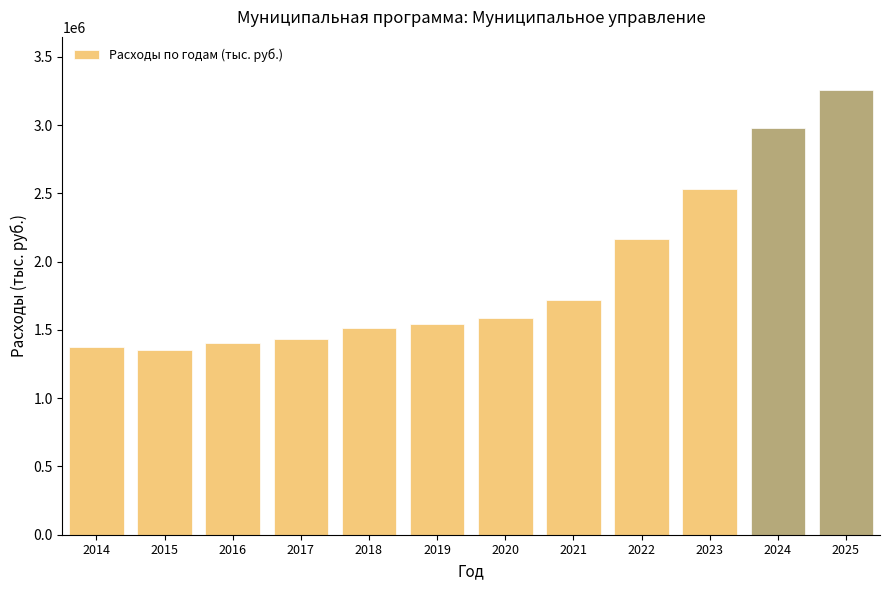

What is the ratio of the value at 2016 to the value at 2020?

0.9